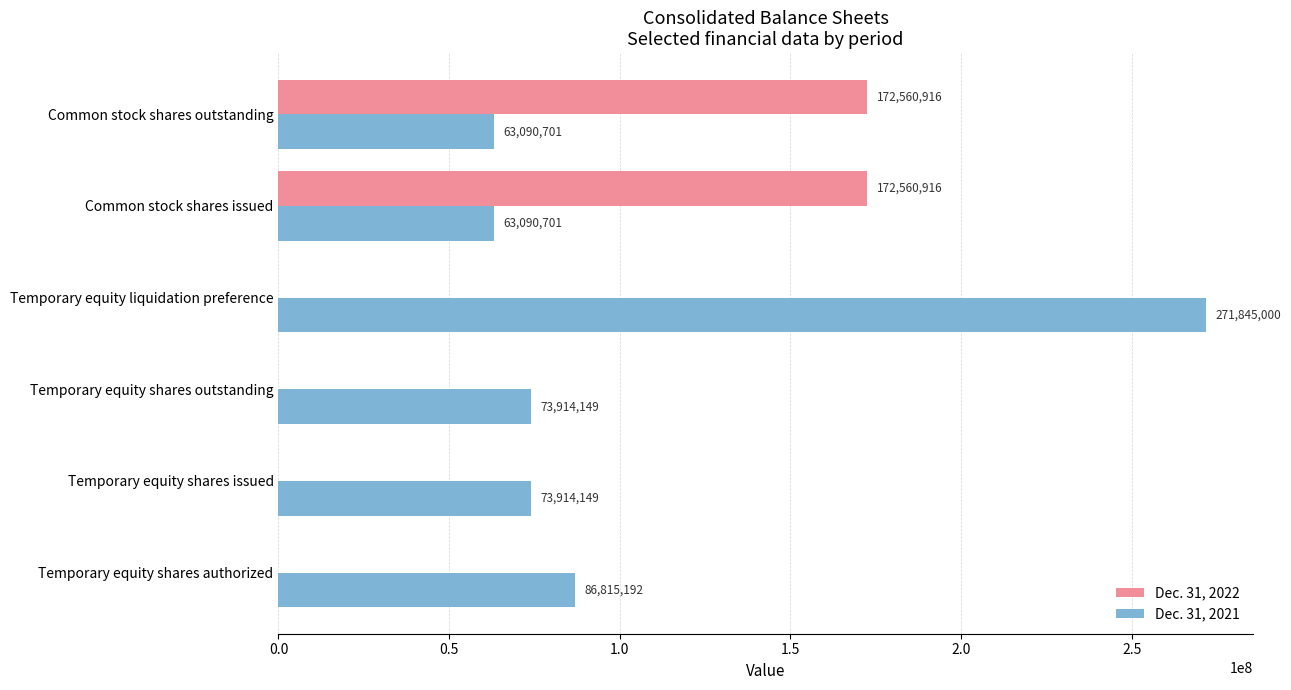

Which series has the largest range (max minus min)?

Dec. 31, 2021